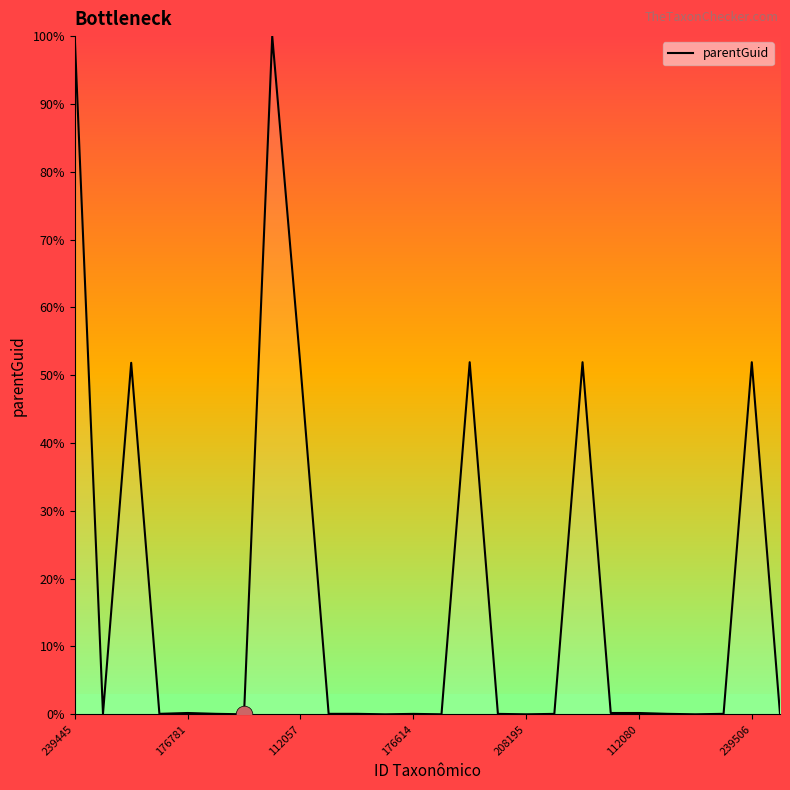

What is the greatest value displayed?

100.0